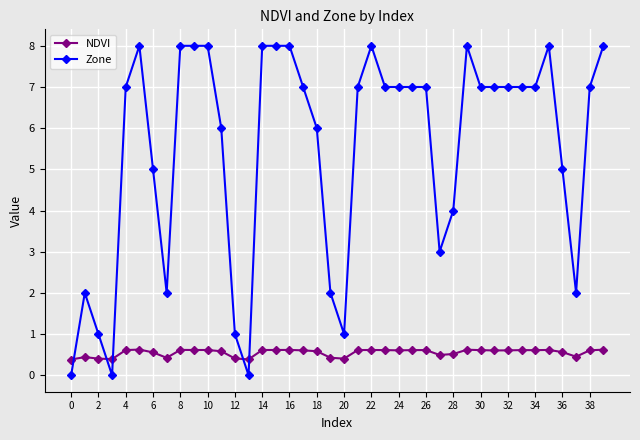

How many intersections are there between Zone and NDVI?

5